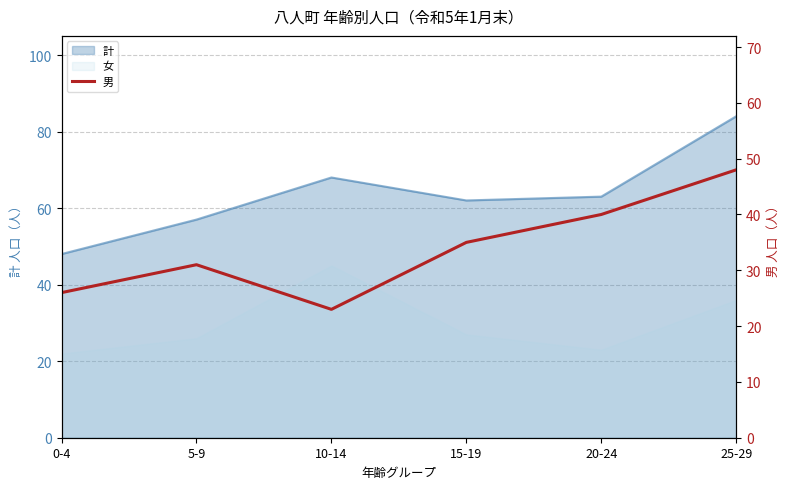

Which label corresponds to the smallest value in the chart?

10-14